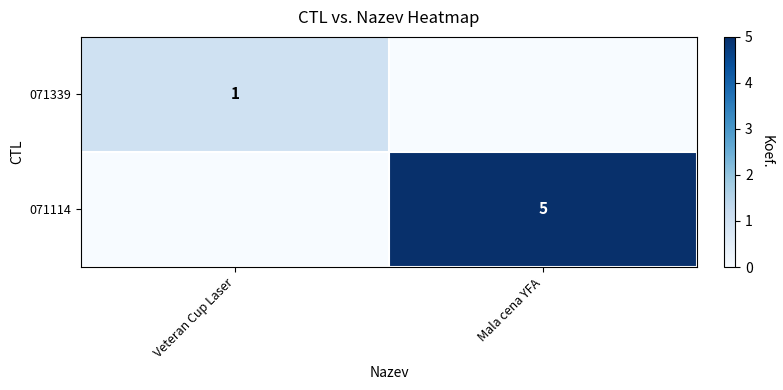

The value of 071114 at Mala cena YFA is 5. True or false?

True